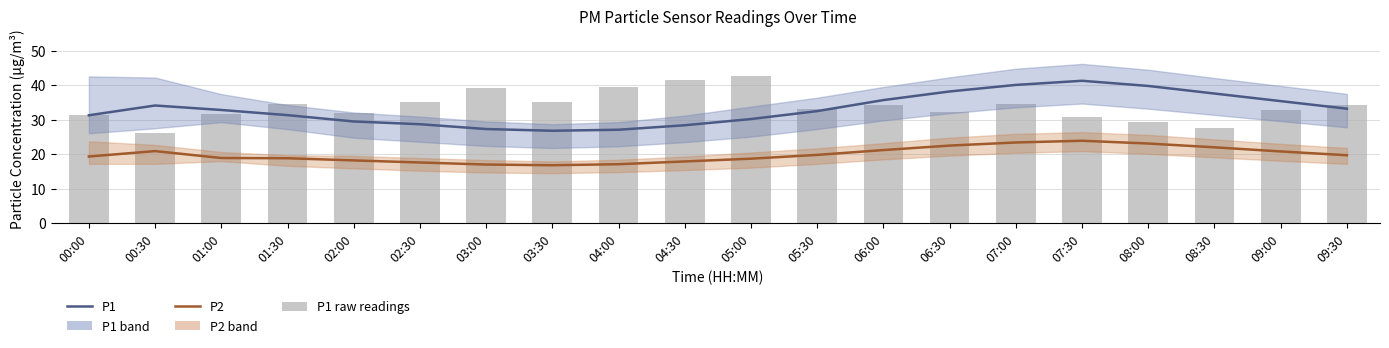

What is the total value across all series at 00:00?

81.9